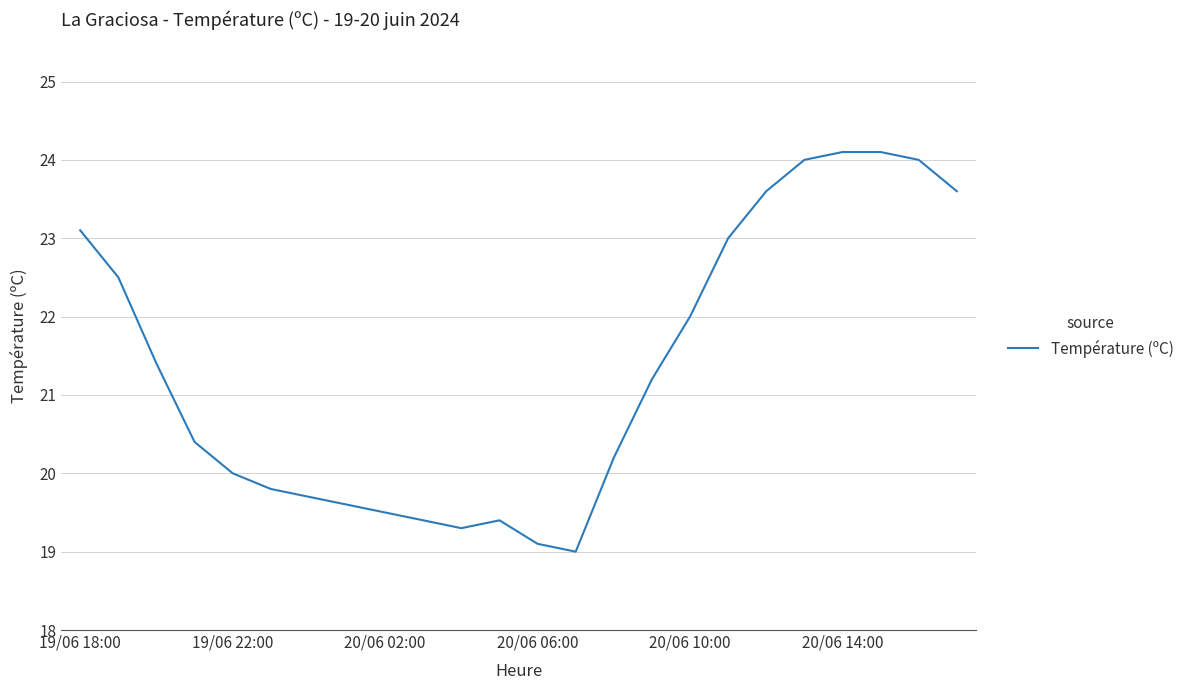

What is the minimum value shown in the chart?

19.0